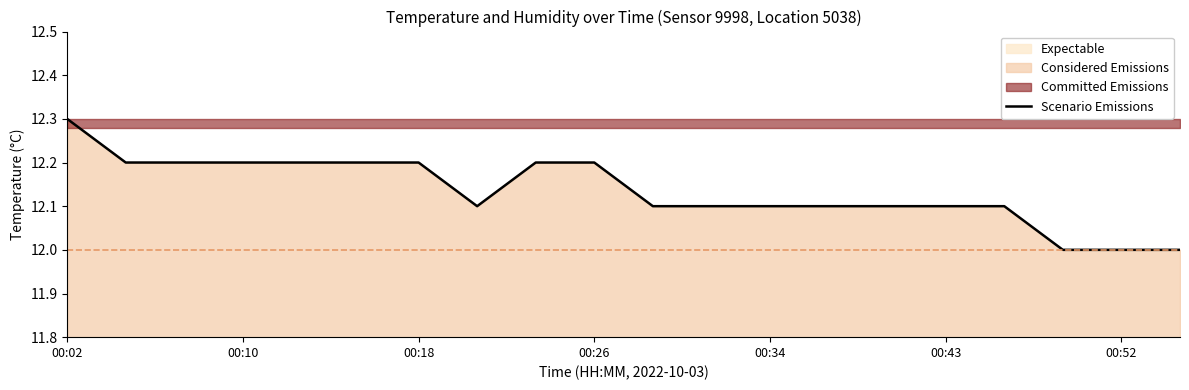

The Scenario Emissions series shows 12.0 at 00:52. True or false?

True